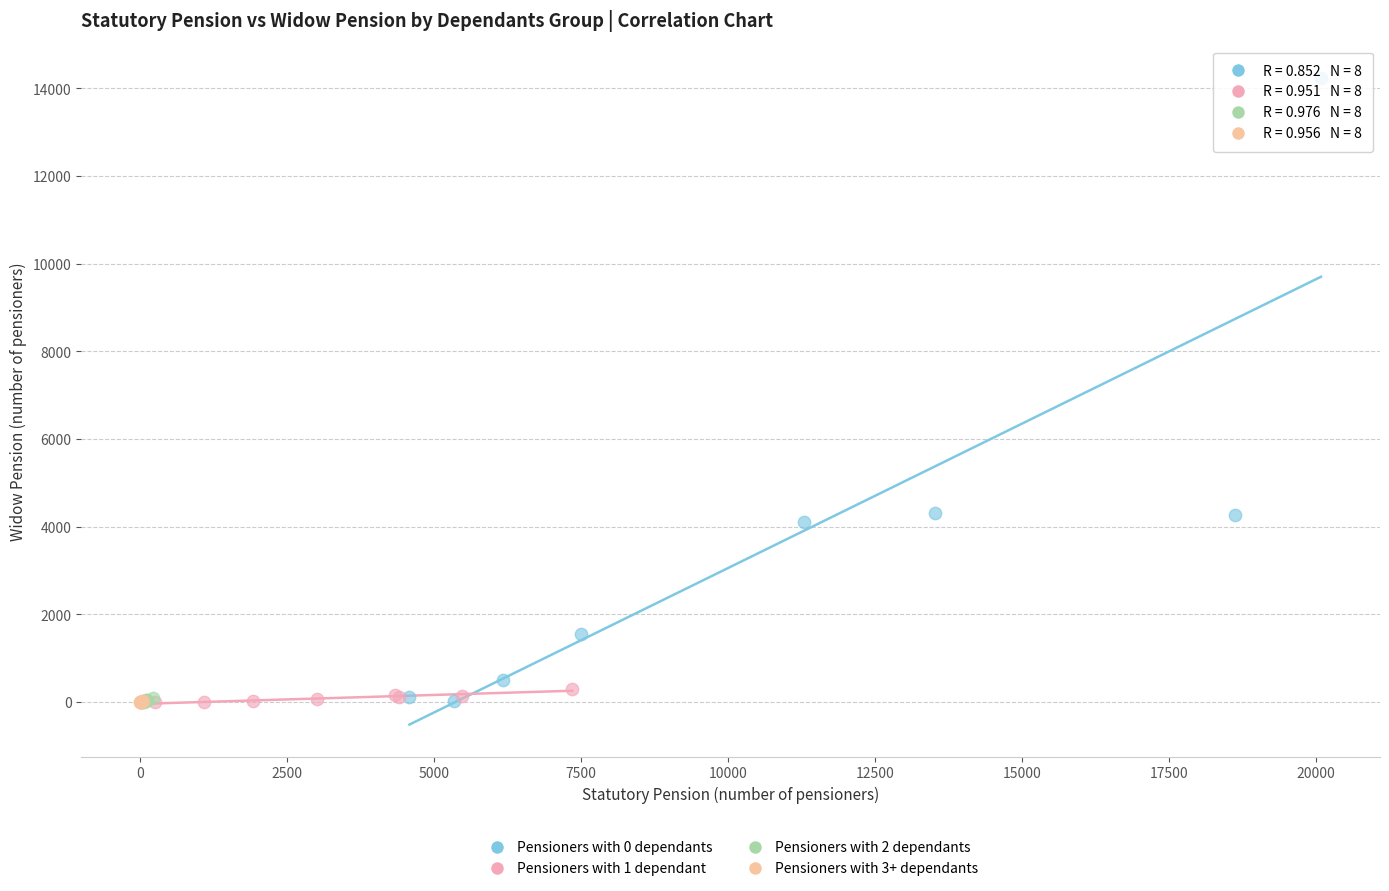

Which series reaches the maximum Y coordinate?

Pensioners with 0 dependants